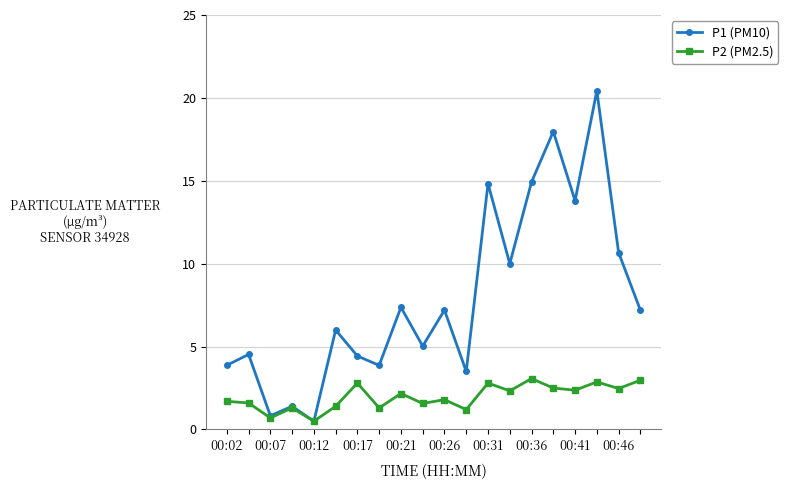

At how many categories does at least one series exceed 8?

7